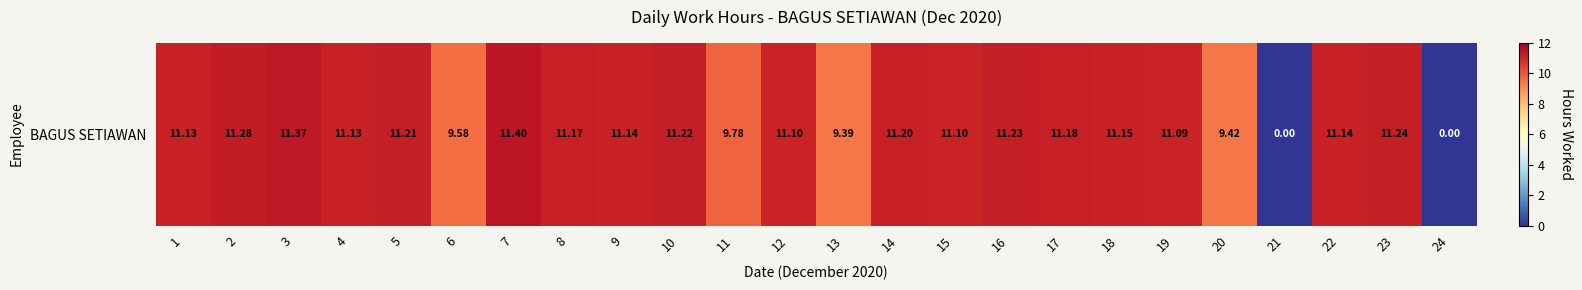

Which has a higher value, 11 or 1?

1